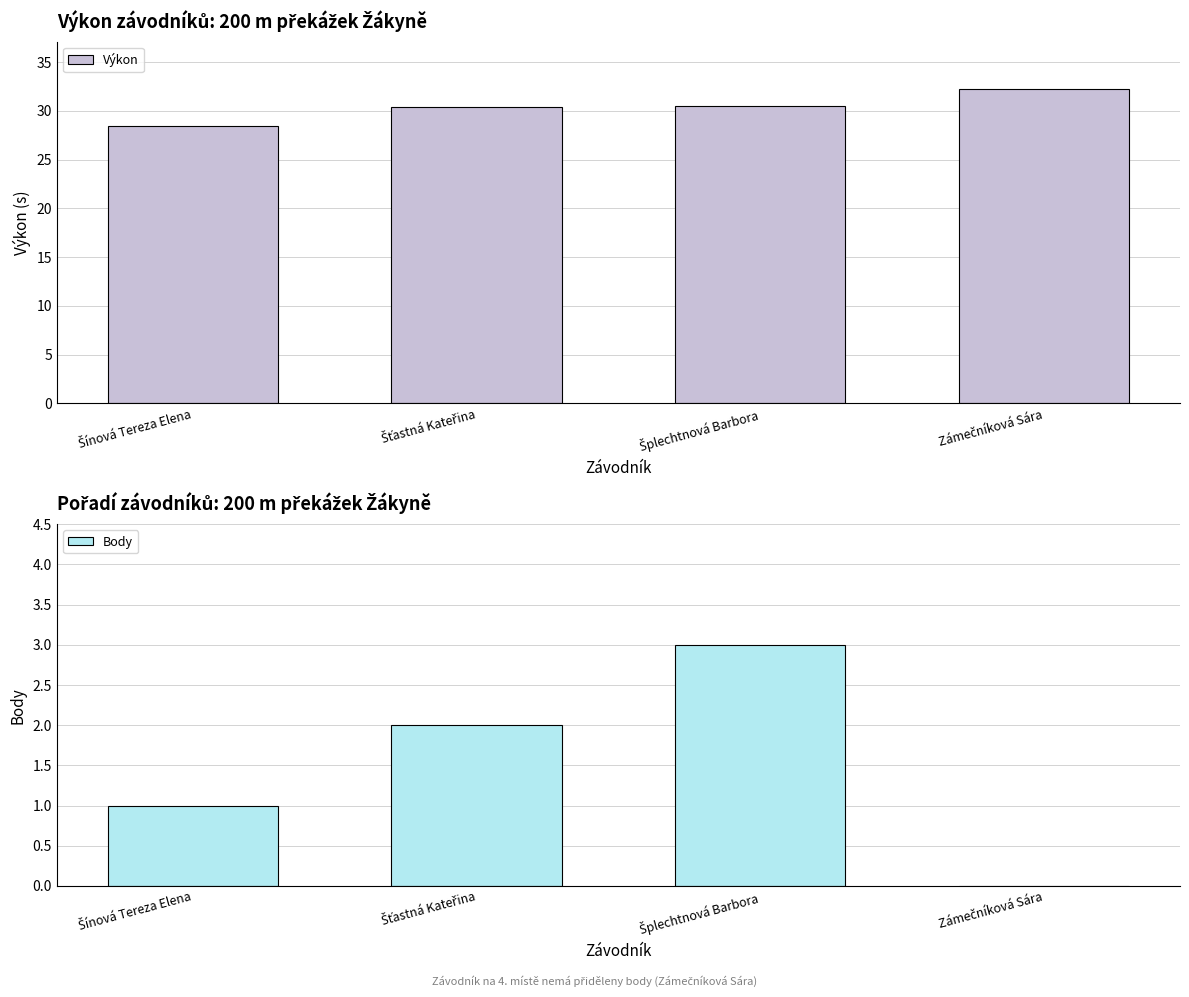

How many values in the Výkon series are below 30?

1